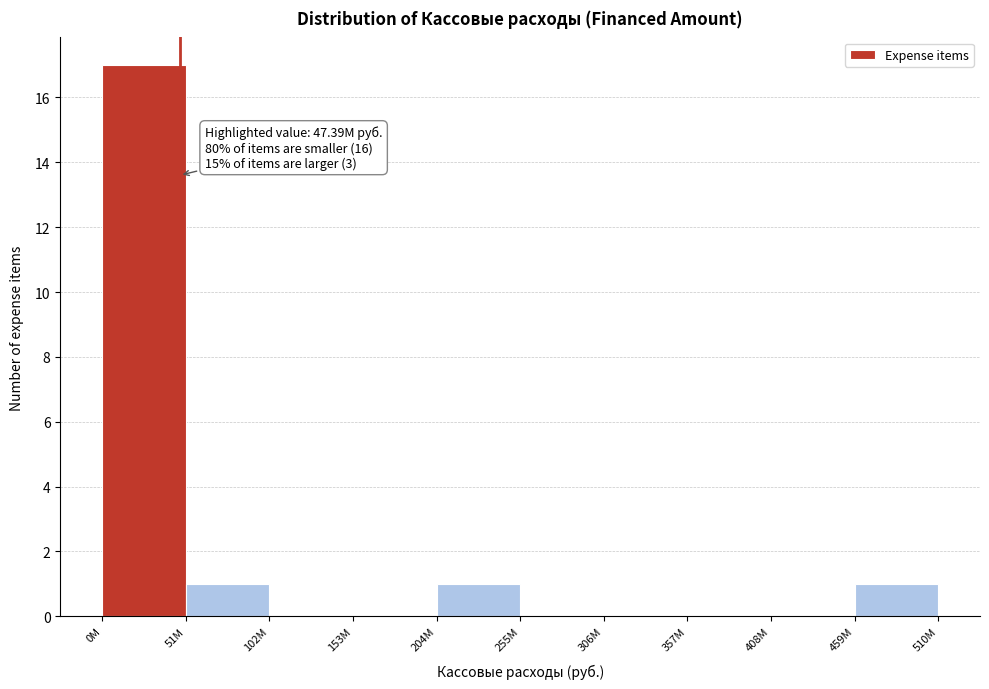

Reading left to right, extract all data points from this chart.

0M=17	51M=1	102M=0	153M=0	204M=1	255M=0	306M=0	357M=0	408M=0	459M=1